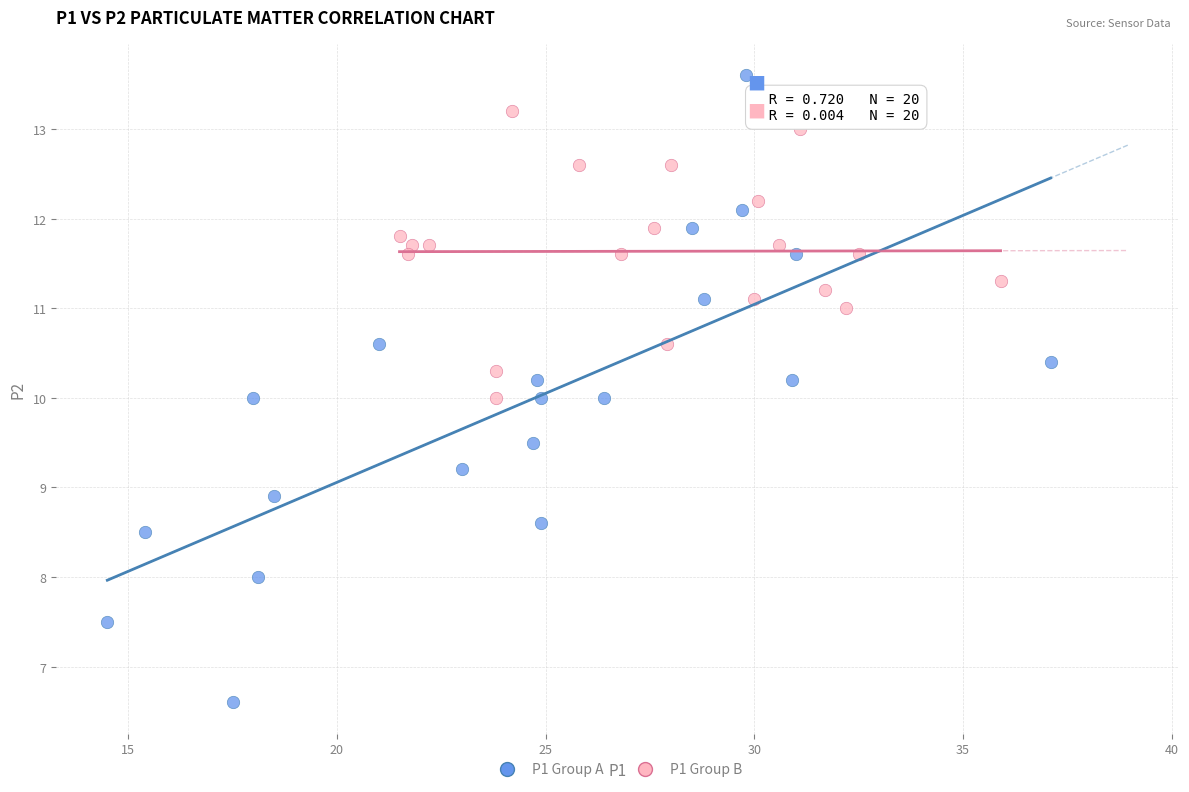

Which series has the largest Y range (max minus min)?

P1 Group A